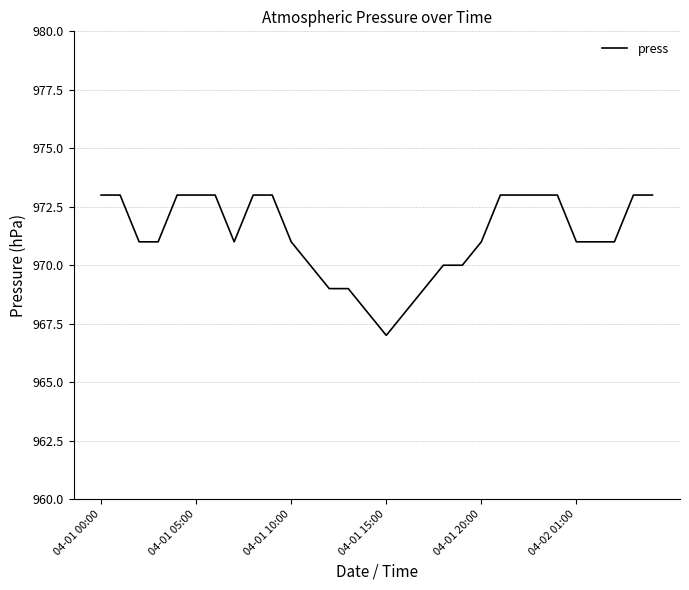

What is the minimum value shown in the chart?

967